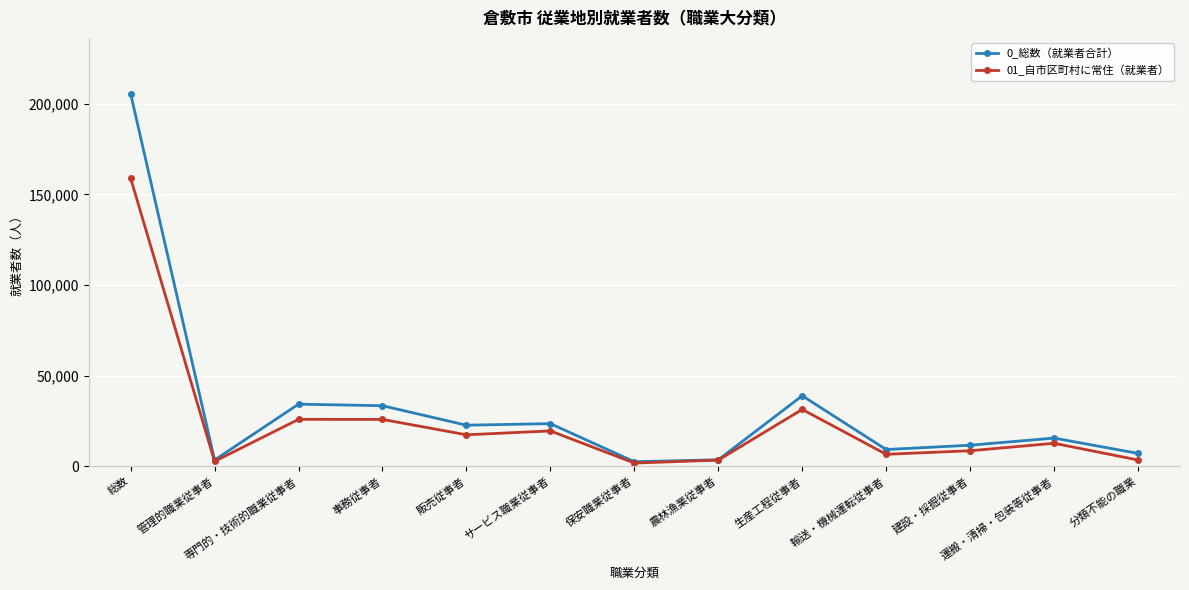

Which series has the largest total across all categories?

0_総数（就業者合計）